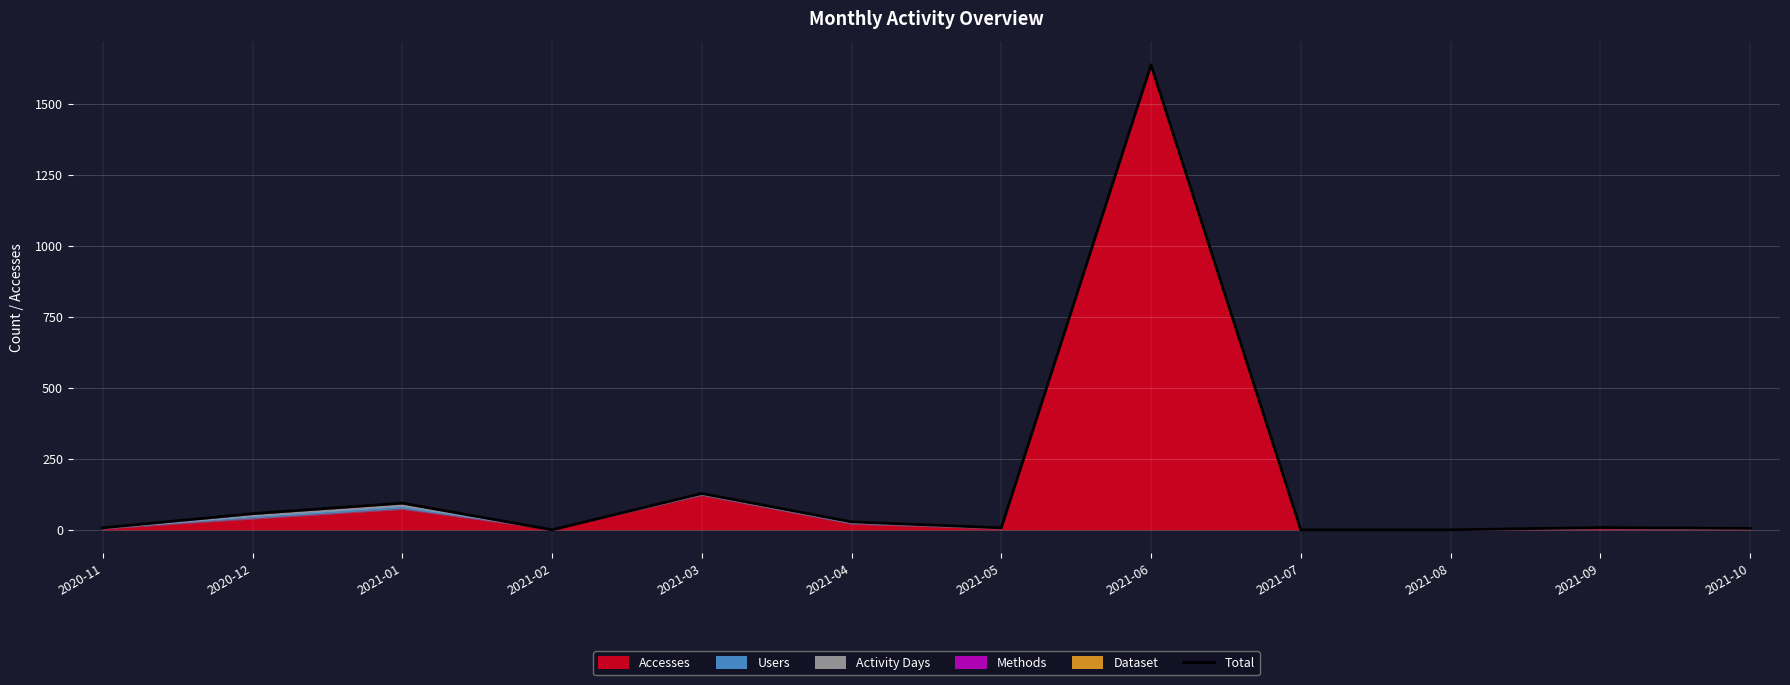

What is the difference between the maximum and second lowest values?

1639